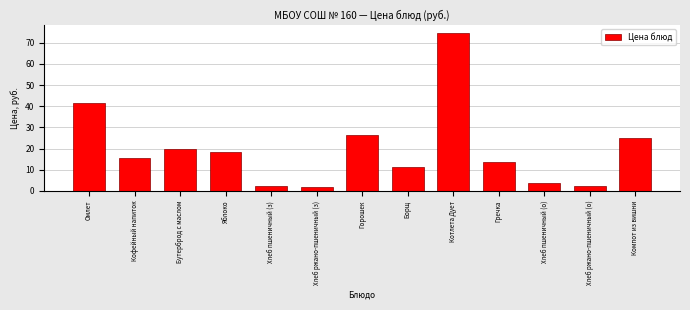

Reading right to left, extract all data points from this chart.

Компот из вишни=24.8	Хлеб ржано-пшеничный (о)=2.5	Хлеб пшеничный (о)=3.8	Гречка=13.8	Котлета Дует=74.8	Борщ=11.4	Горошек=26.5	Хлеб ржано-пшеничный (з)=1.7	Хлеб пшеничный (з)=2.5	Яблоко=18.2	Бутерброд с маслом=19.8	Кофейный напиток=15.4	Омлет=41.7